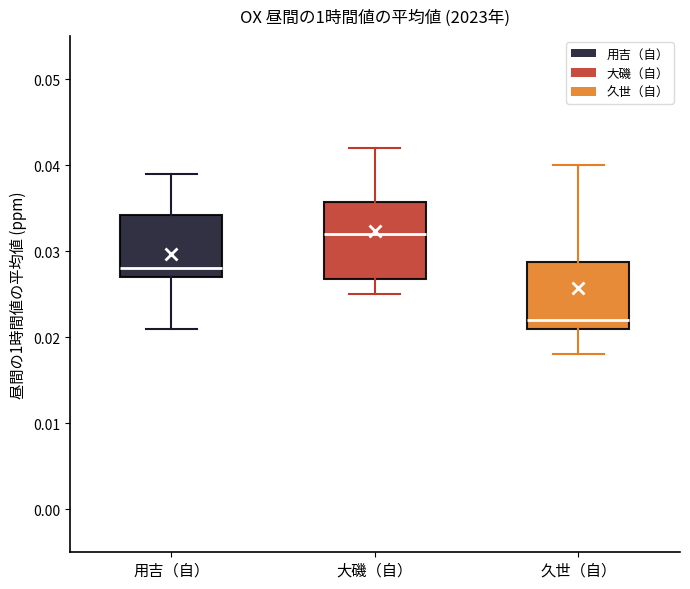

Where does the median line of the box for 大磯（自） sit on the y-axis? The values are not printed on the chart, so give them approximately, as read against the axis.

0.032